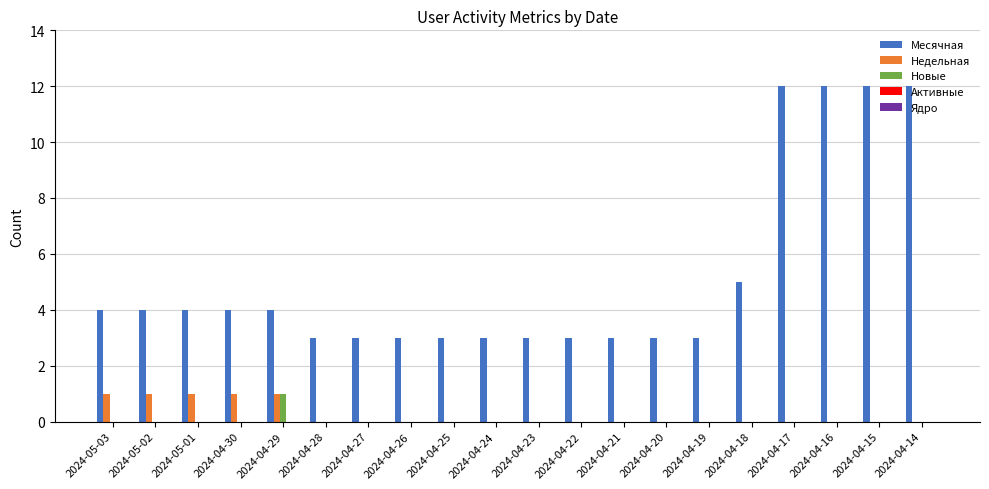

The value of Месячная at 2024-04-21 is 2. True or false?

False